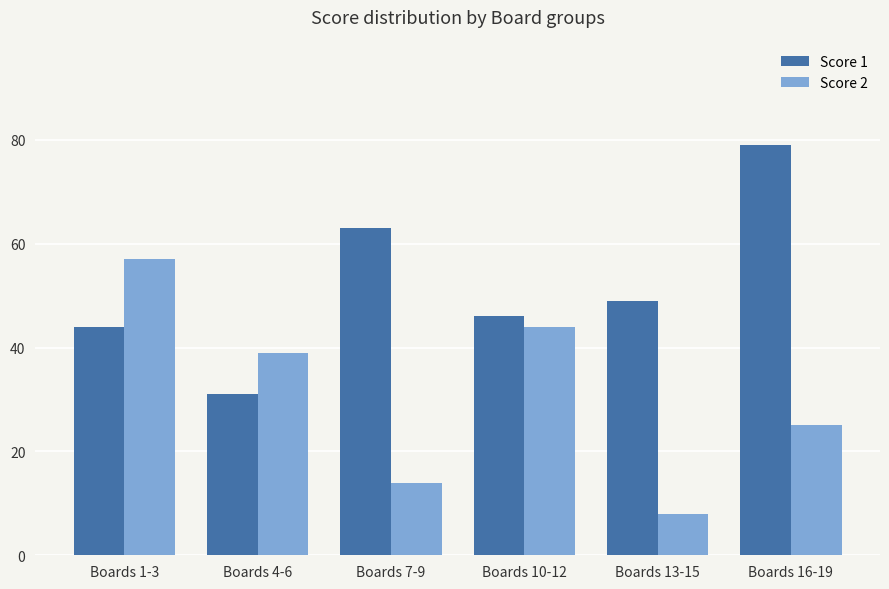

What is the highest value of the Score 1 series?

79